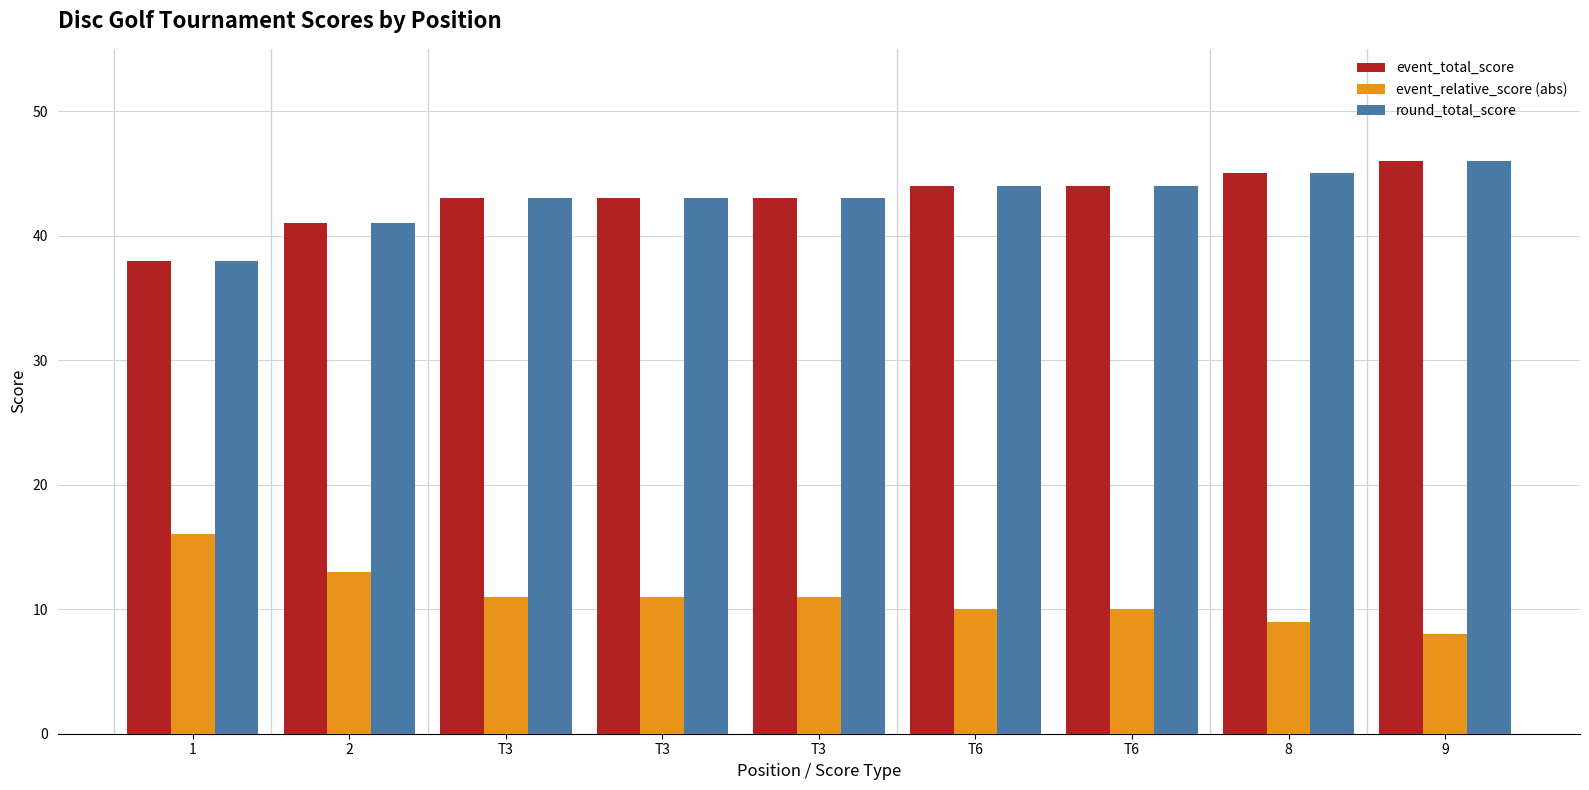

Where does the round_total_score series first go above 43?

T6